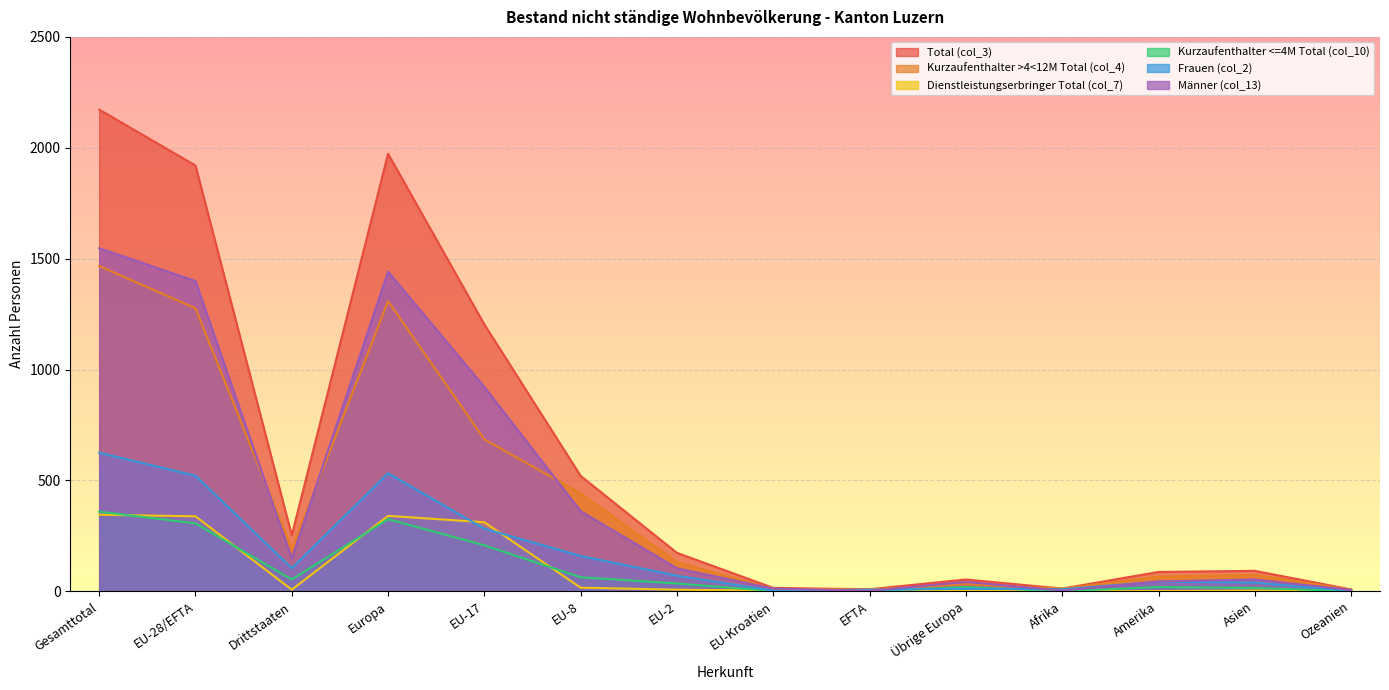

What is the label of the 13th point from the right?

EU-28/EFTA